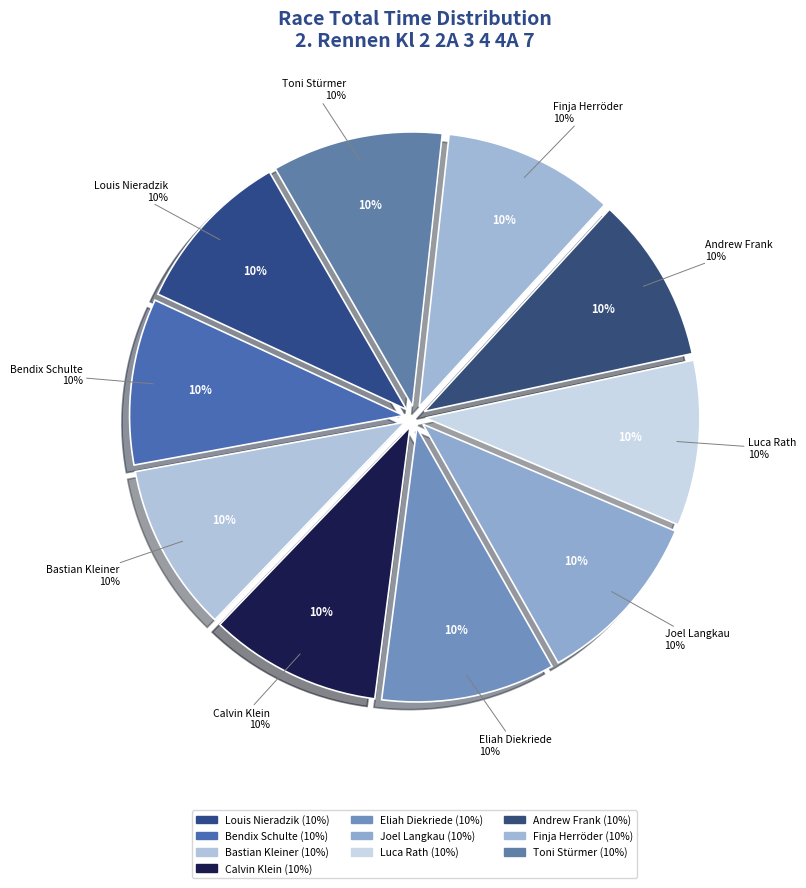

Is there any slice that represents more than half of the pie?

No